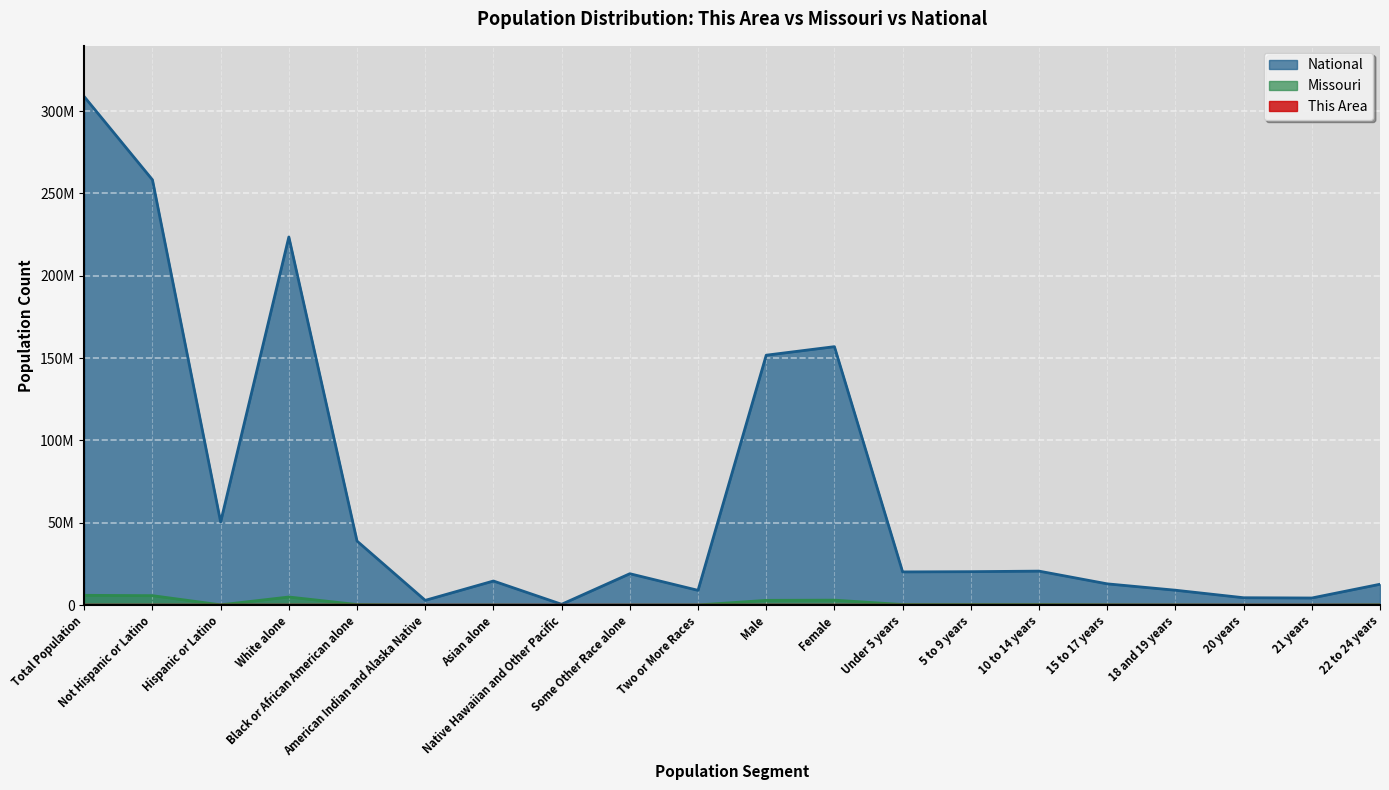

What is the average value of the This Area series?

1168